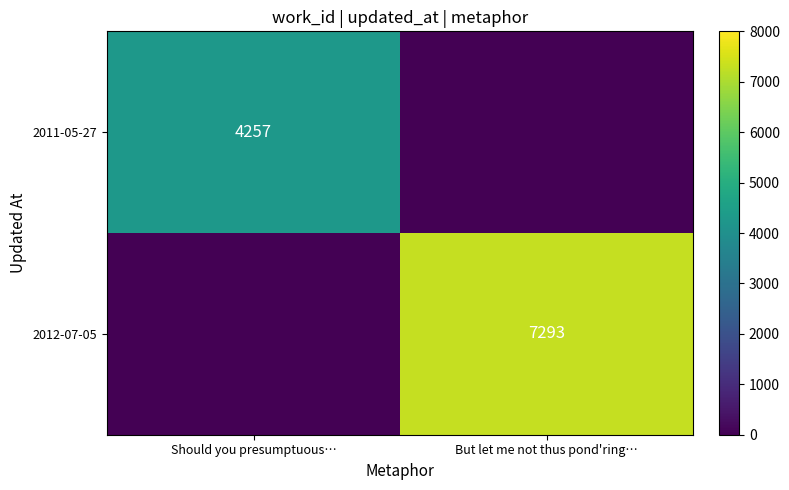

What is the total value across all series at But let me not thus pond'ring…?

7293